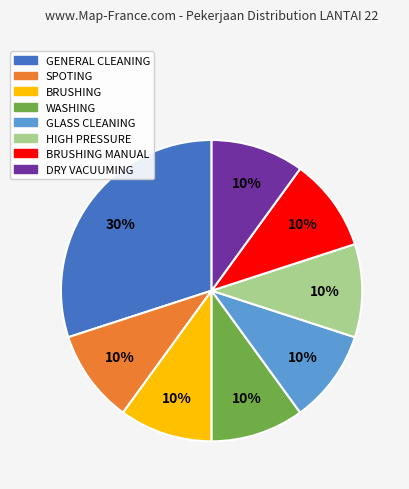

Is there any slice that represents more than half of the pie?

No